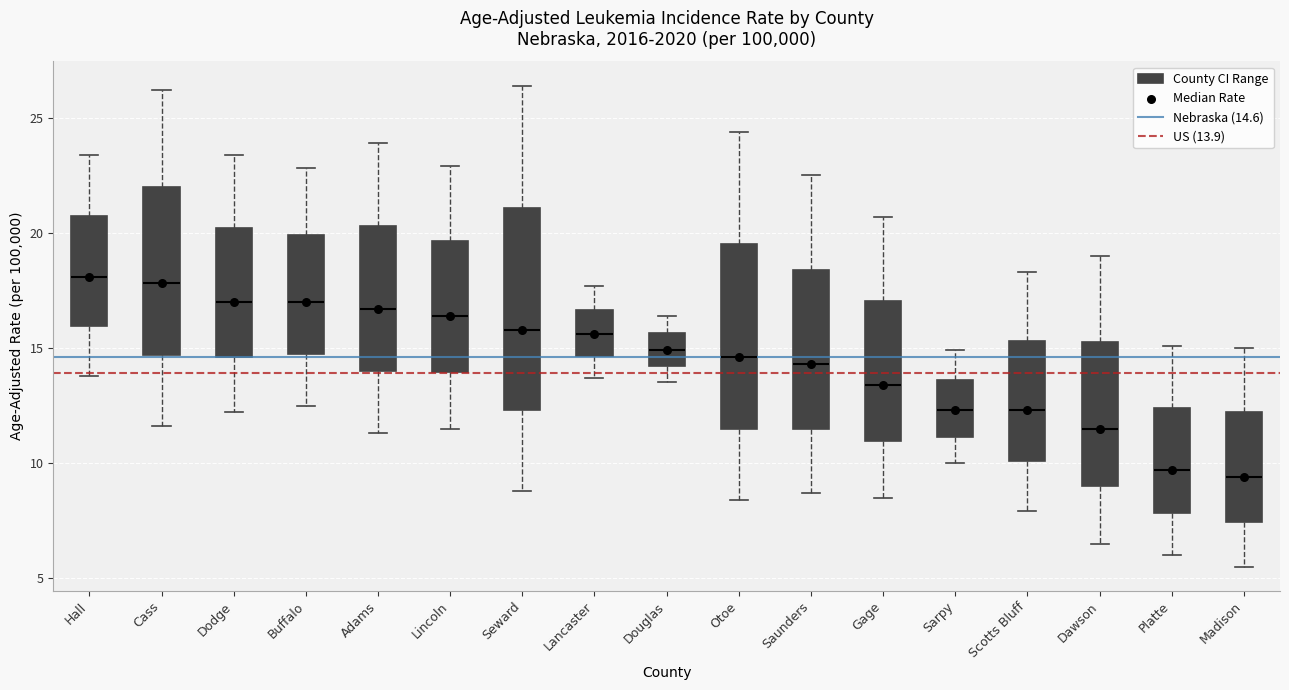

Reading left to right, read every box against the y-axis: the position of its median line, the range the box covers, and the ends of its whiskers. The values are not printed on the chart, so give them approximately, as read against the axis.

Hall: median 18.0, box 16.0 to 21.0, whiskers 14.0 to 23.5
Cass: median 18.0, box 14.5 to 22.0, whiskers 11.5 to 26.0
Dodge: median 17.0, box 14.5 to 20.0, whiskers 12.0 to 23.5
Buffalo: median 17.0, box 15.0 to 20.0, whiskers 12.5 to 23.0
Adams: median 16.5, box 14.0 to 20.5, whiskers 11.5 to 24.0
Lincoln: median 16.5, box 14.0 to 19.5, whiskers 11.5 to 23.0
Seward: median 16.0, box 12.5 to 21.0, whiskers 9.0 to 26.5
Lancaster: median 15.5, box 14.5 to 16.5, whiskers 13.5 to 17.5
Douglas: median 15.0, box 14.0 to 15.5, whiskers 13.5 to 16.5
Otoe: median 14.5, box 11.5 to 19.5, whiskers 8.5 to 24.5
Saunders: median 14.5, box 11.5 to 18.5, whiskers 8.5 to 22.5
Gage: median 13.5, box 11.0 to 17.0, whiskers 8.5 to 20.5
Sarpy: median 12.5, box 11.0 to 13.5, whiskers 10.0 to 15.0
Scotts Bluff: median 12.5, box 10.0 to 15.5, whiskers 8.0 to 18.5
Dawson: median 11.5, box 9.0 to 15.5, whiskers 6.5 to 19.0
Platte: median 9.5, box 8.0 to 12.5, whiskers 6.0 to 15.0
Madison: median 9.5, box 7.5 to 12.0, whiskers 5.5 to 15.0